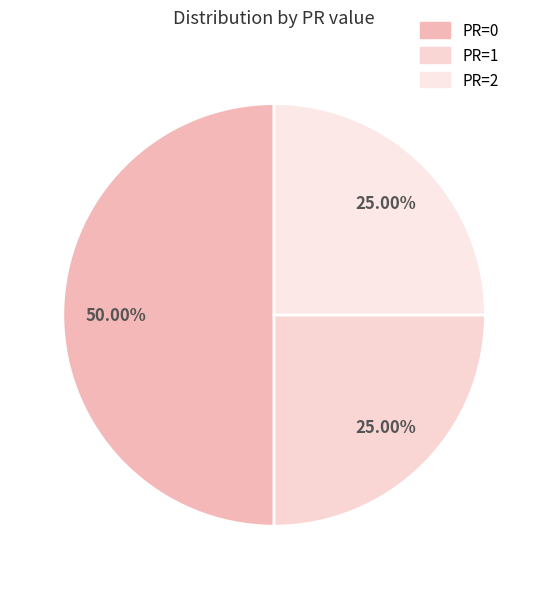

What percentage is the PR=1 slice, to the nearest percent?

25%